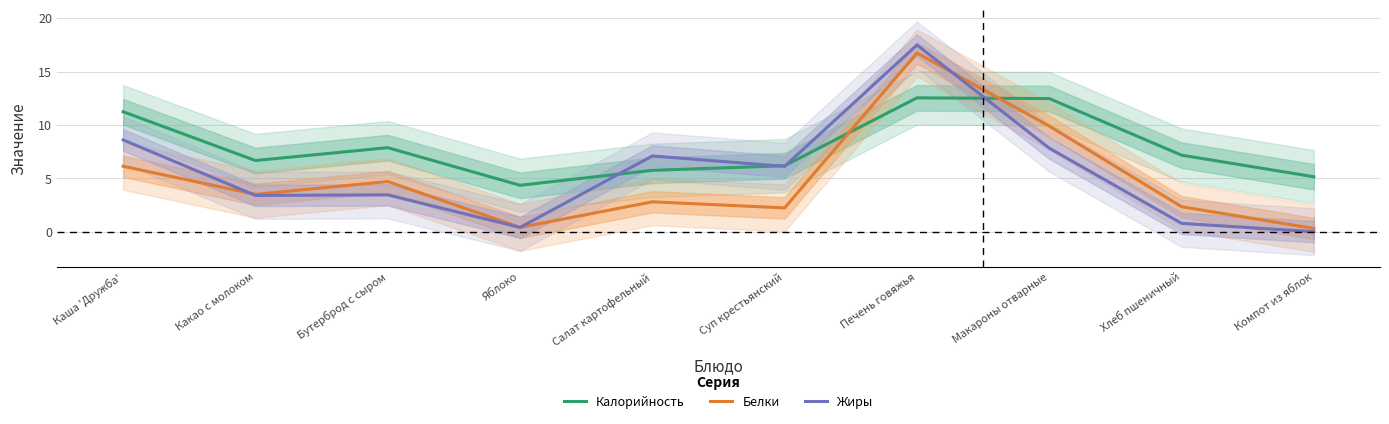

What is the difference between the second highest and minimum values in the Белки series?

9.6